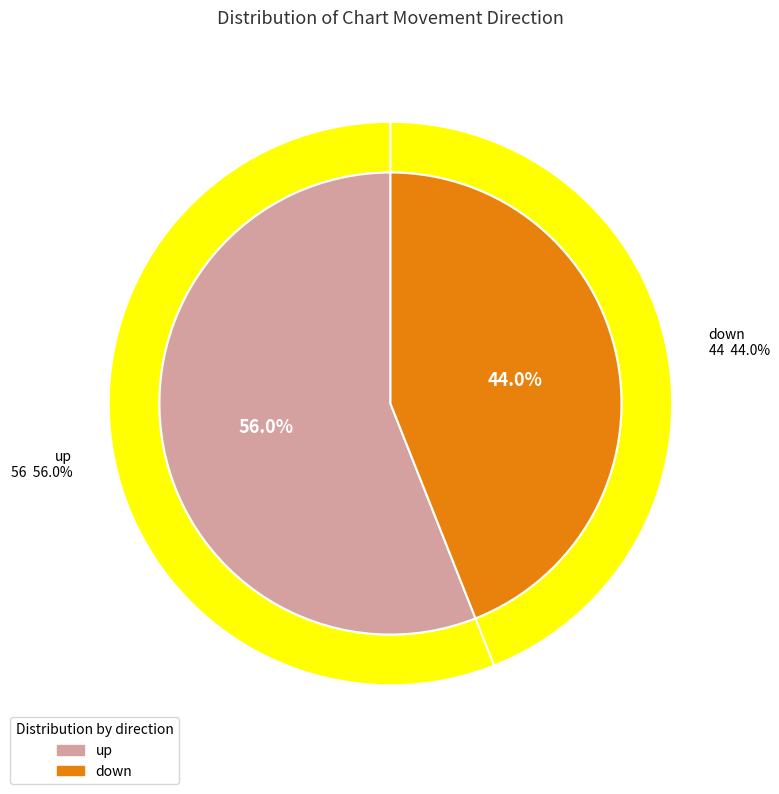

To the nearest percent, what is the average slice percentage?

50%